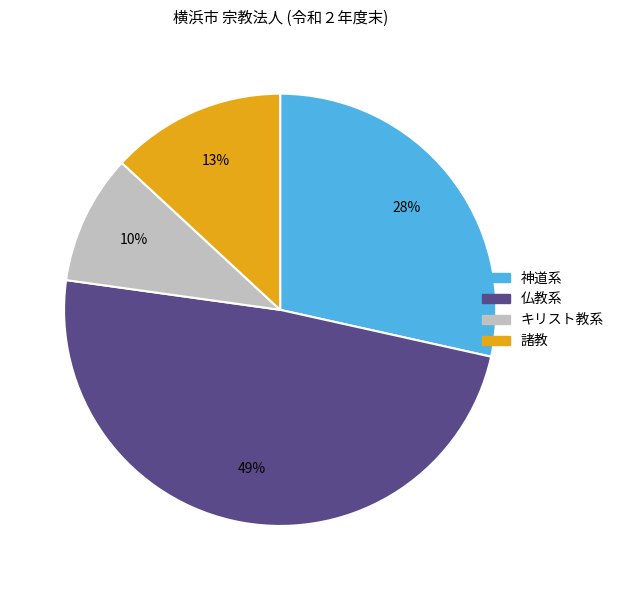

To the nearest percent, what portion does 神道系 represent?

28%